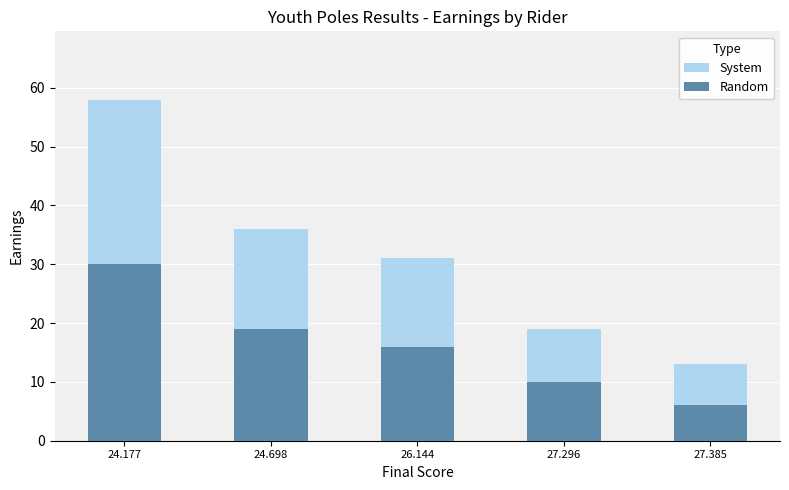

Reading right to left, extract all data points from this chart.

System: 27.385=13	27.296=19	26.144=31	24.698=36	24.177=58
Random: 27.385=6	27.296=10	26.144=16	24.698=19	24.177=30